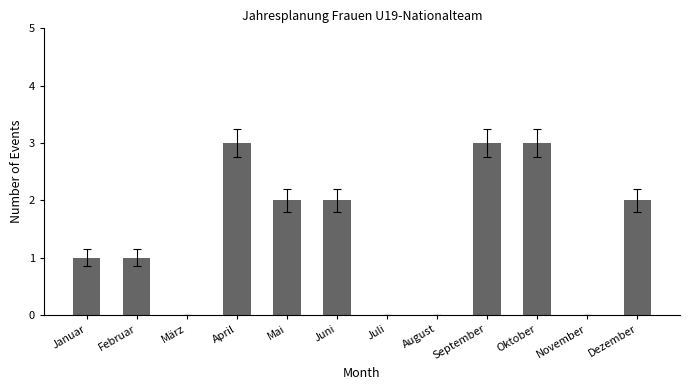

What is the greatest value displayed?

3